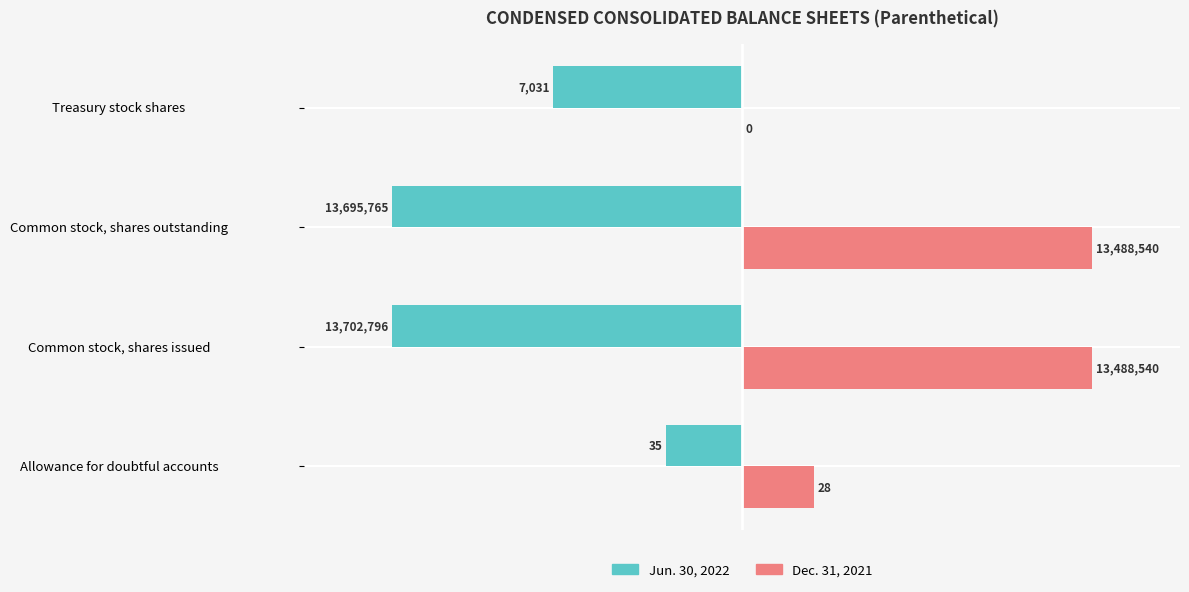

What are all the series names shown in the legend?

Jun. 30, 2022, Dec. 31, 2021